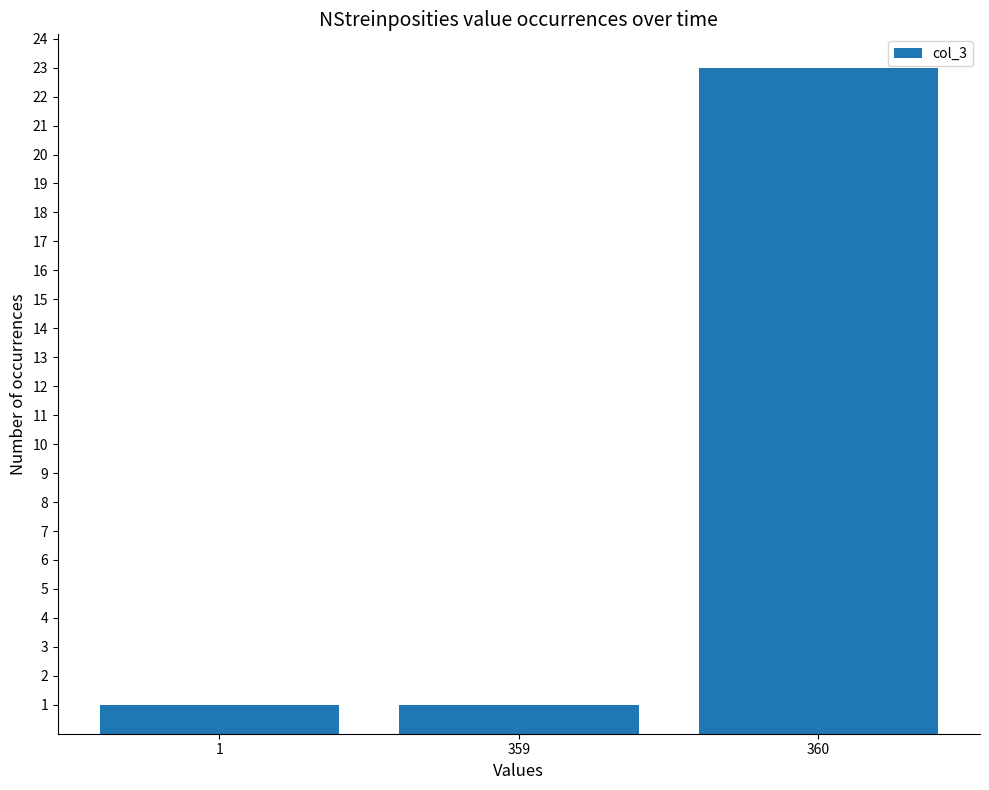

What is the value of the 3rd bar from the left?

23